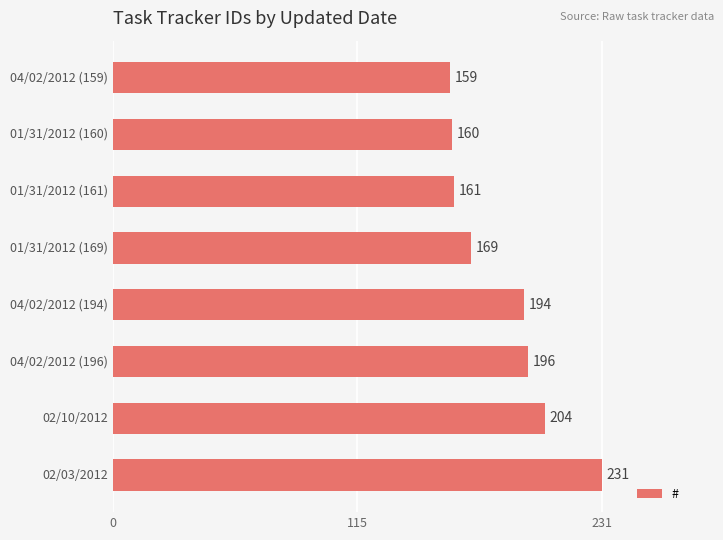

What is the difference between the second highest and second lowest values?

44